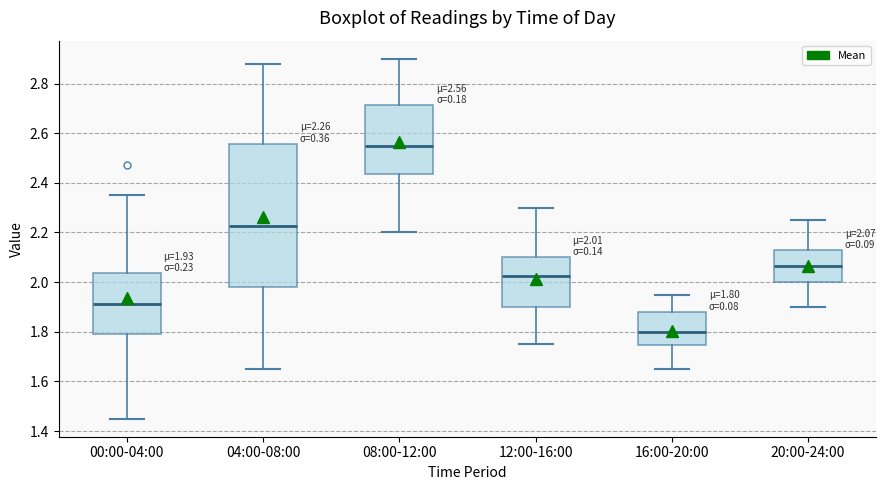

Which box is the tallest, from its lower edge to its upper edge?

04:00-08:00